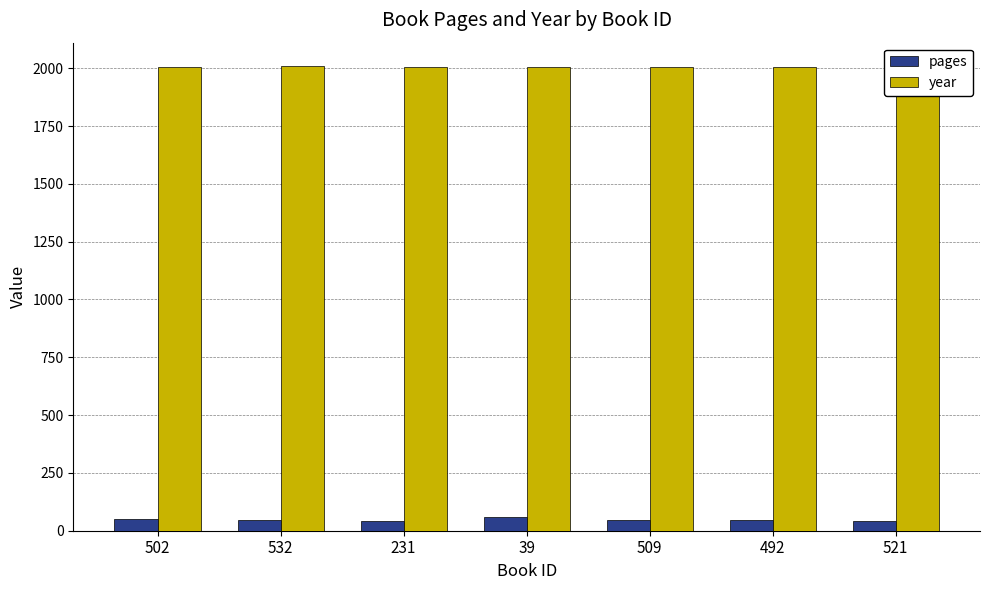

Does the chart contain any negative values?

No